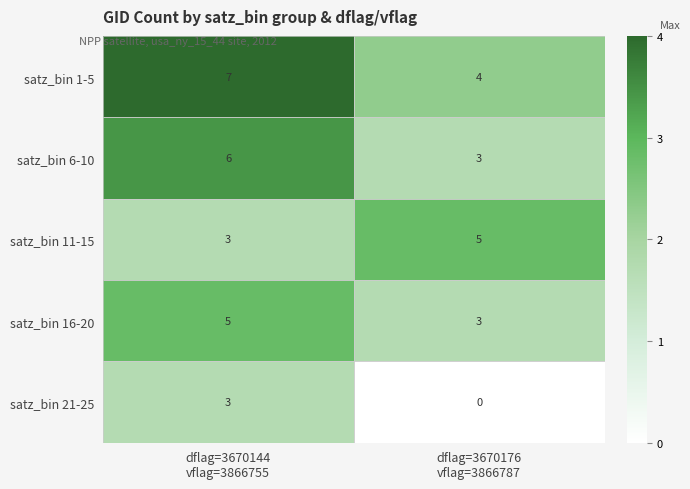

What is the difference between the maximum and minimum values in the satz_bin 1-5 series?

3